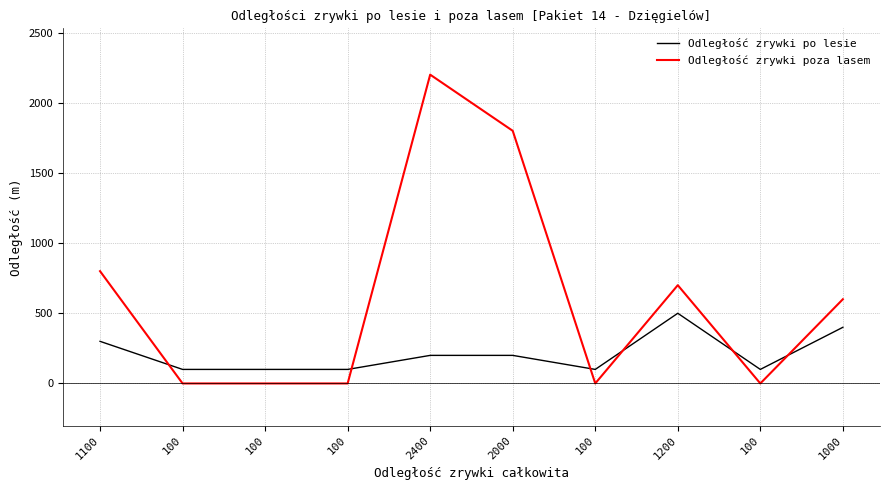

Is this an area chart (filled region under the line)?

No